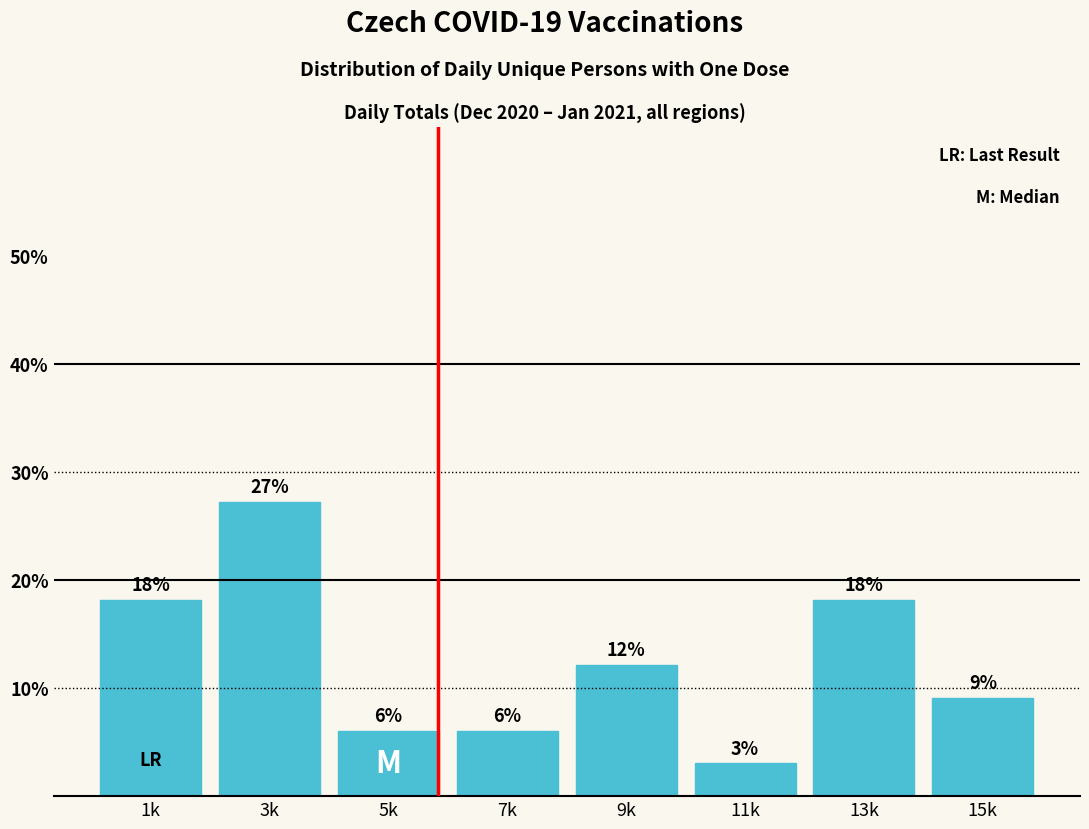

Are the bars horizontal?

No